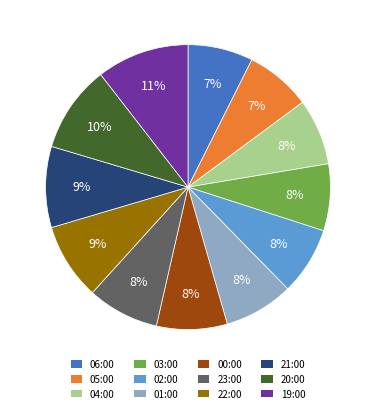

Is there a majority slice in this chart?

No